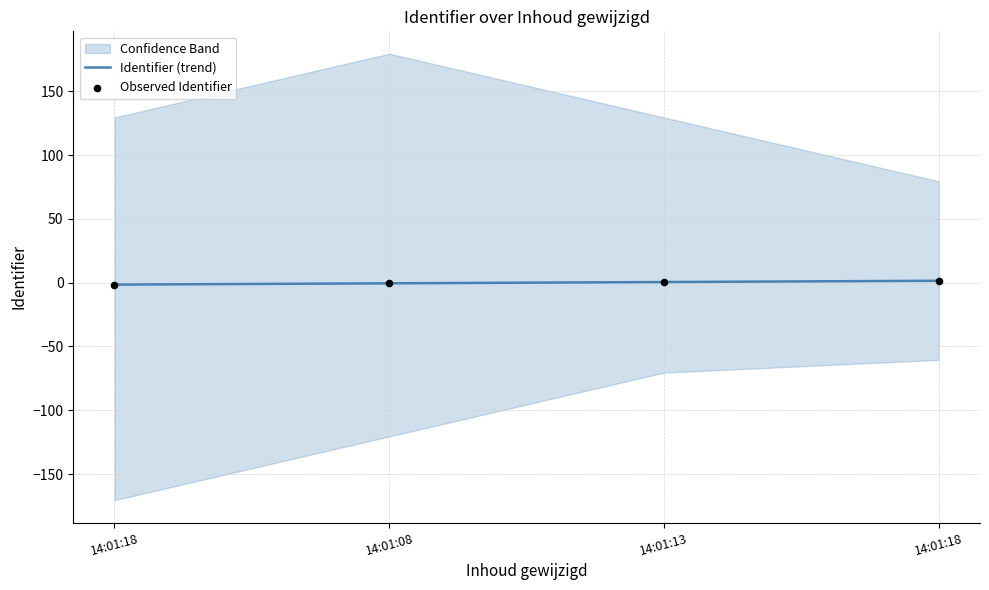

At which category is the sum across all series the highest?

14:01:18